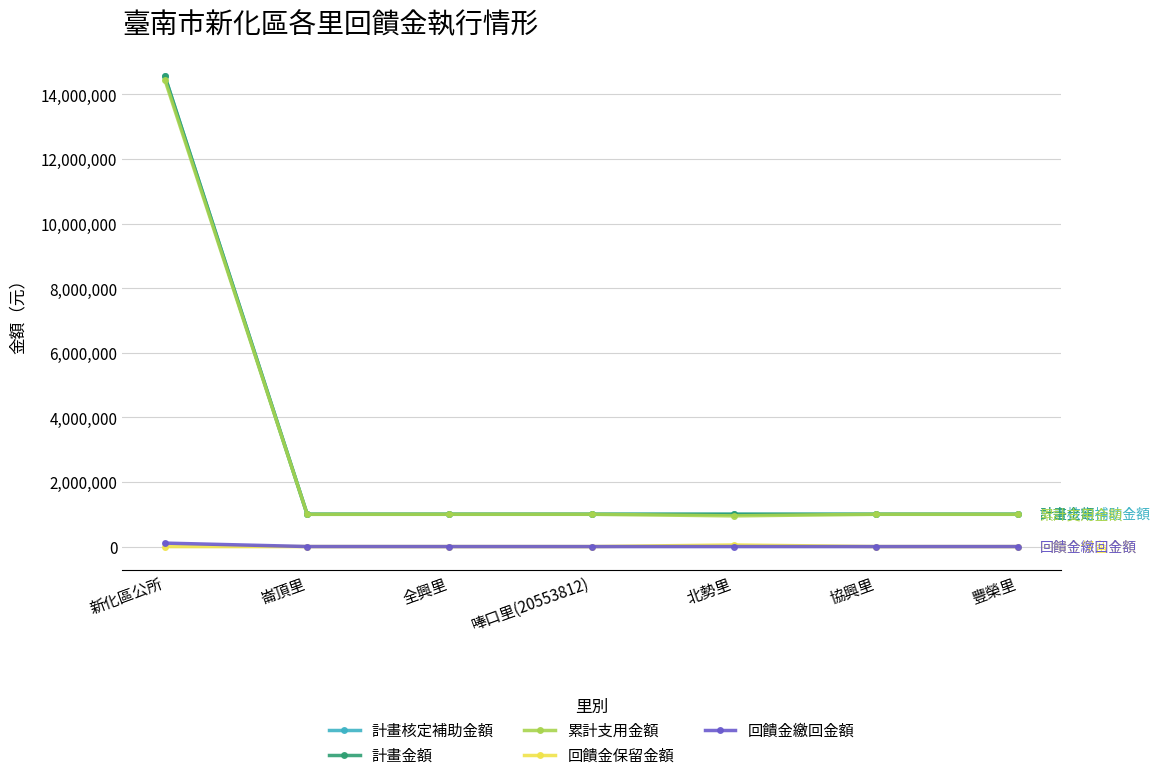

Which category has the lowest value in the 計畫金額 series?

崙頂里